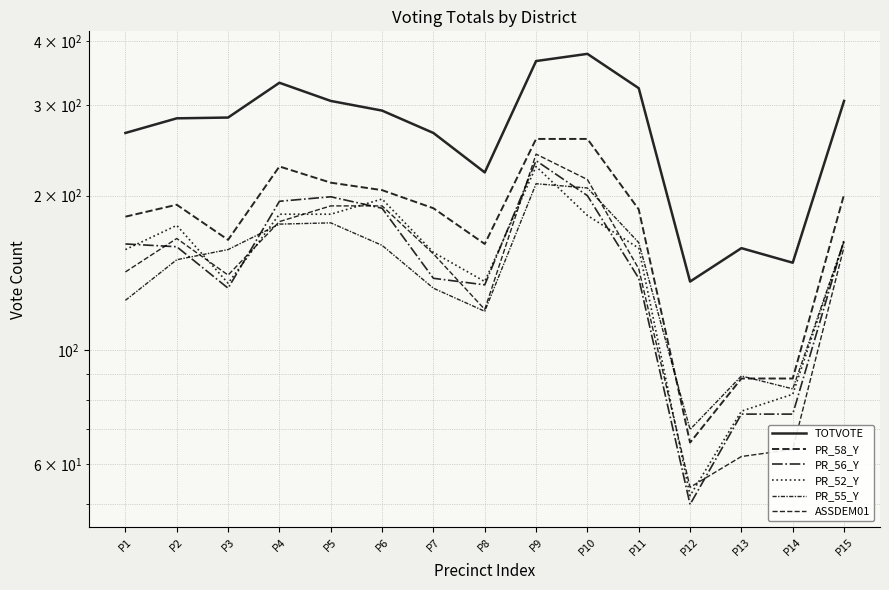

What is the difference between the PR_52_Y values at P8 and P13?

60